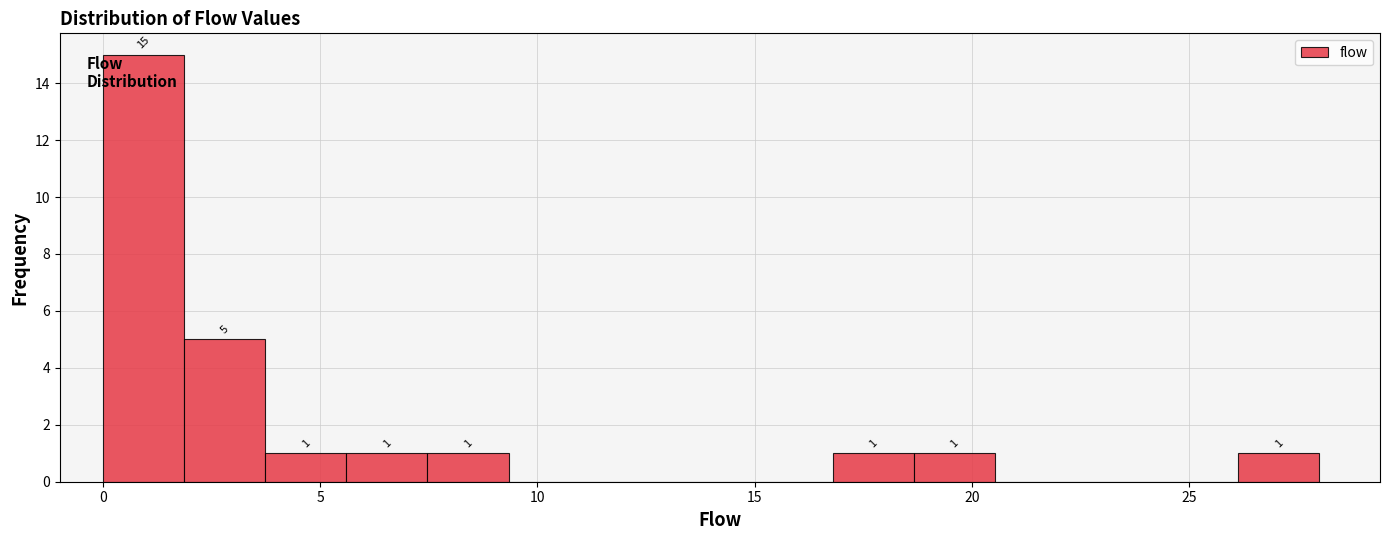

Around what value on the x-axis is the tallest bar? Give the approximate position of its centre, as read against the axis.

1.0